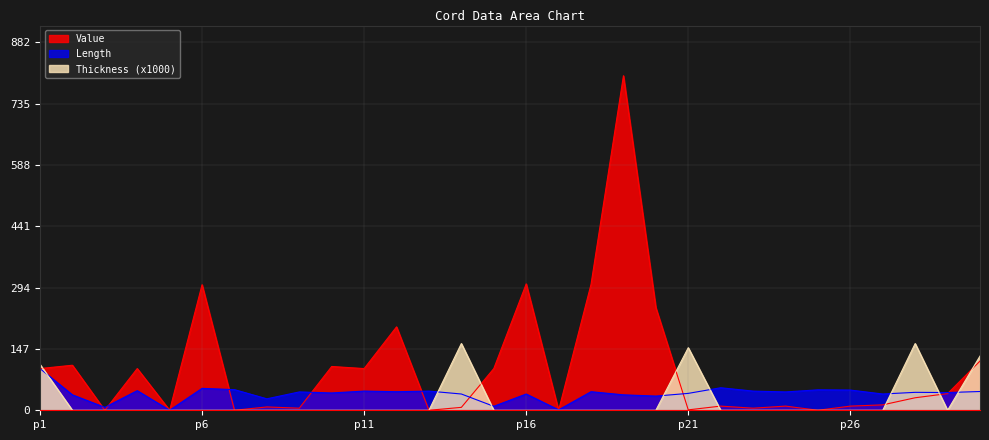

Which series has the largest range (max minus min)?

Value